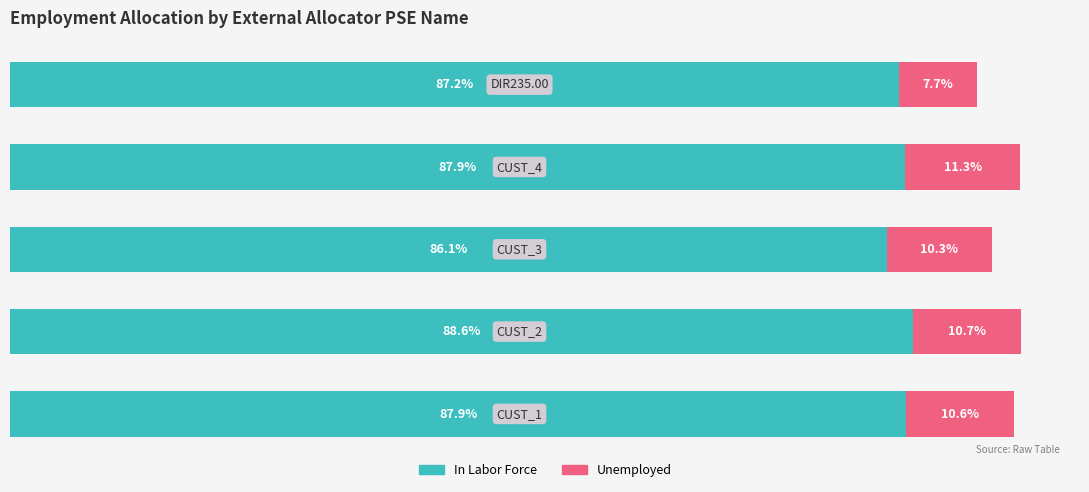

What are all the series names shown in the legend?

In Labor Force, Unemployed